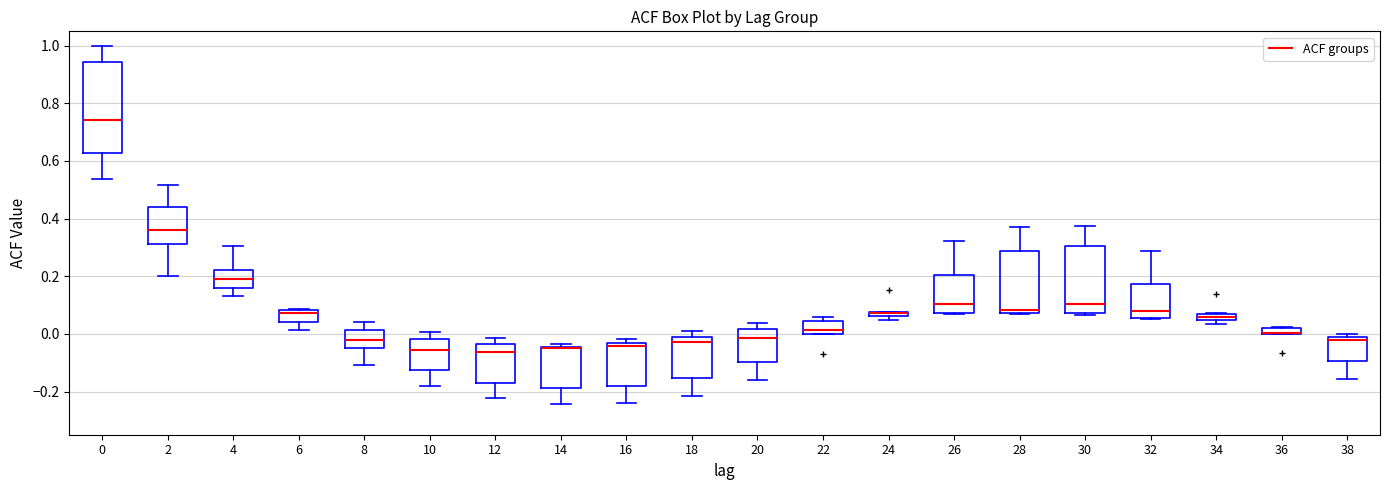

Which box is the tallest, from its lower edge to its upper edge?

0